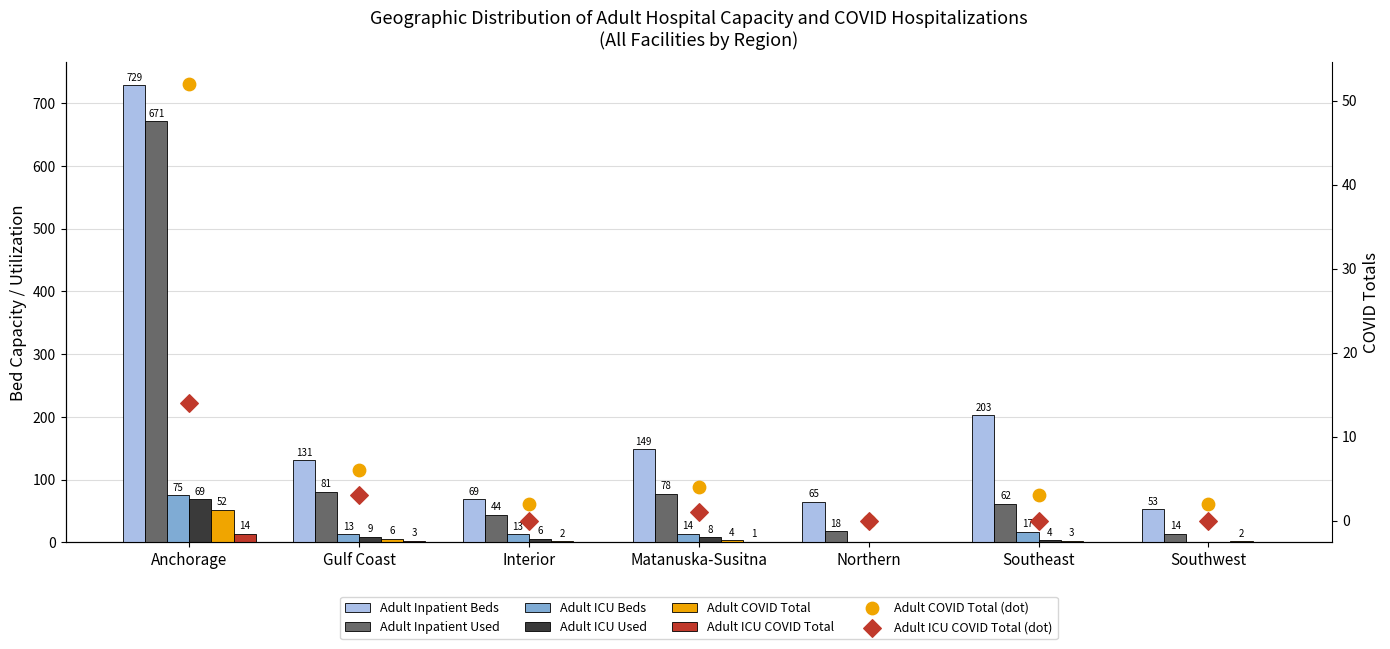

What is the total value across all series at Southeast?

289